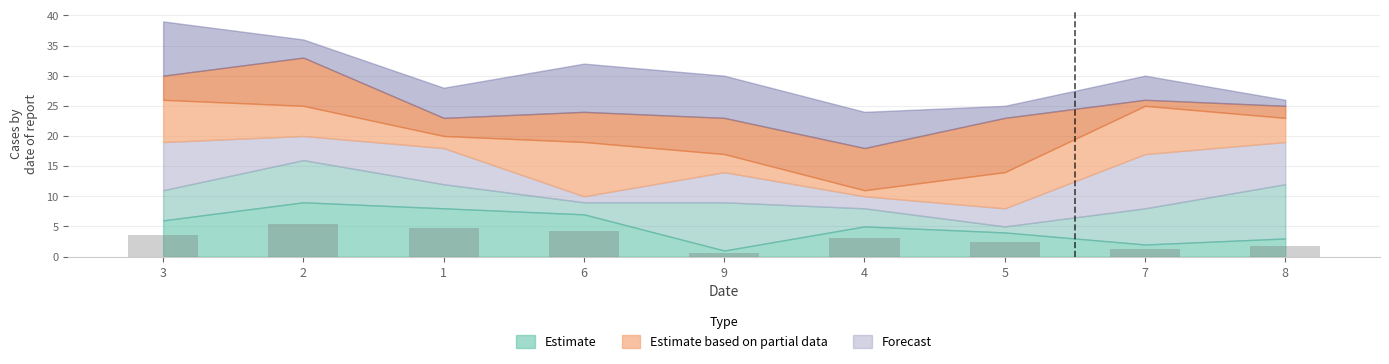

Count the number of data series in this chart.

1